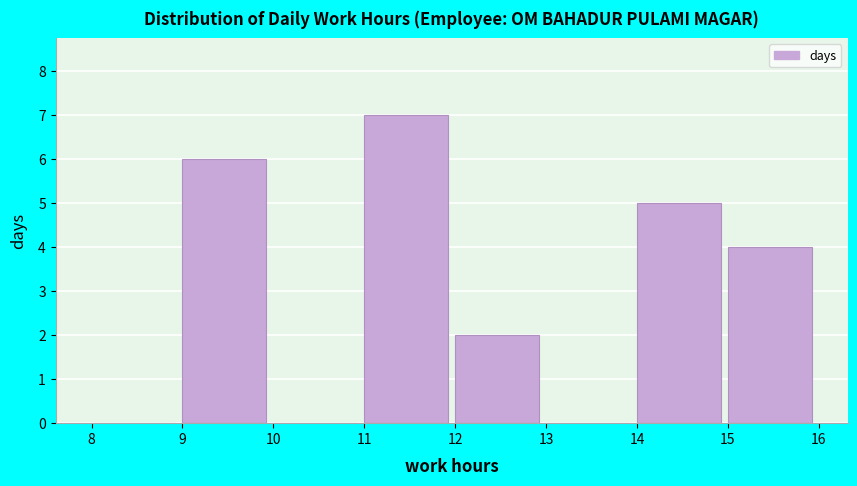

Which range on the x-axis has the tallest bar?

11 to 12